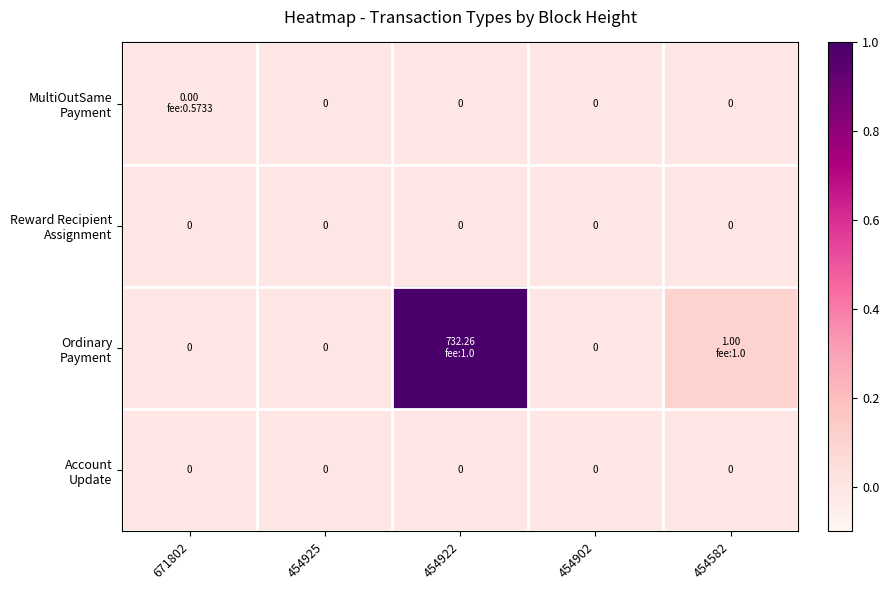

At which label does Ordinary Payment reach its peak?

454922